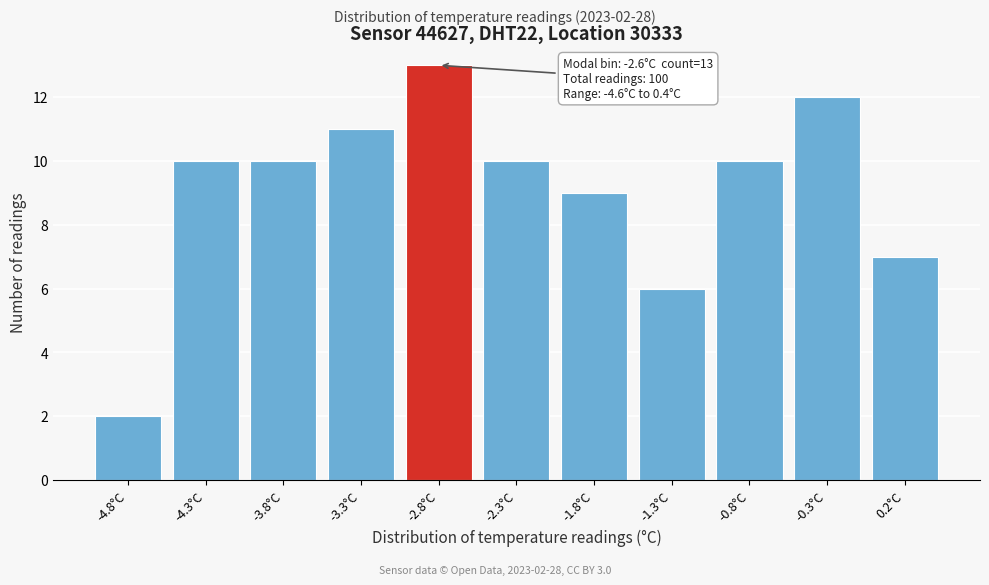

Reading right to left, extract all data points from this chart.

7	12	10	6	9	10	13	11	10	10	2